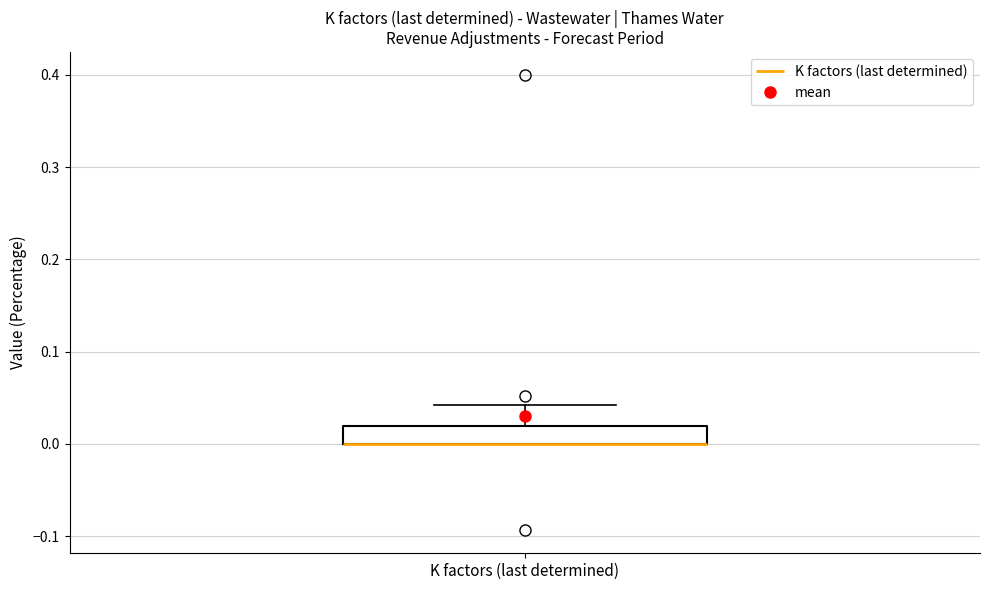

Read this box plot against the y-axis: the position of the median line, the range covered by the box, and the ends of both whiskers. The values are not printed on the chart, so give them approximately, as read against the axis.

median 0.00 (drawn on the box's lower edge), box 0.00 to 0.02, whiskers 0.00 to 0.04